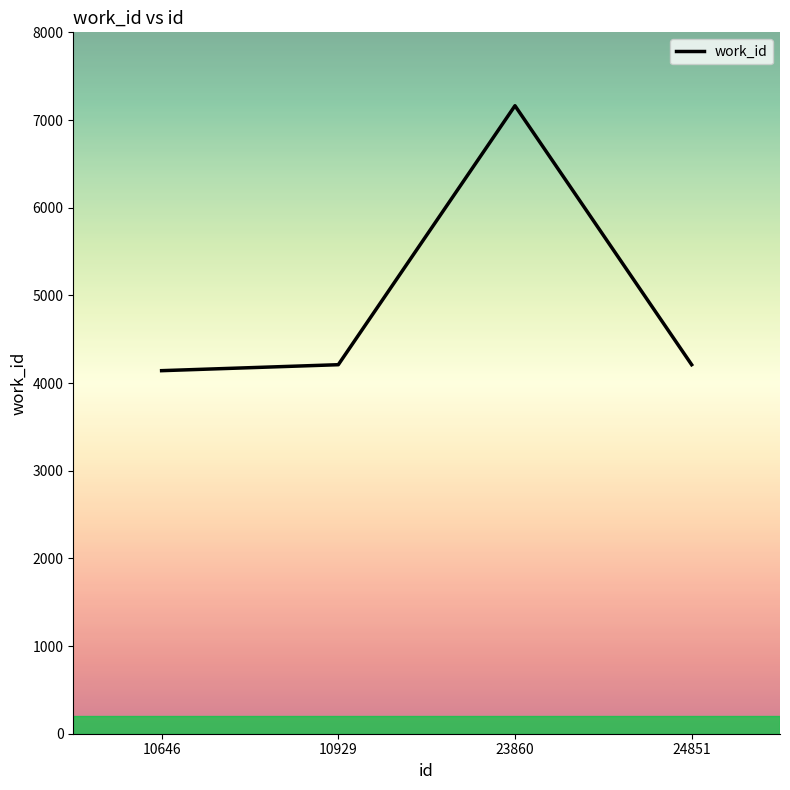

True or false: there are more than 0 points higher than both neighbors.

True